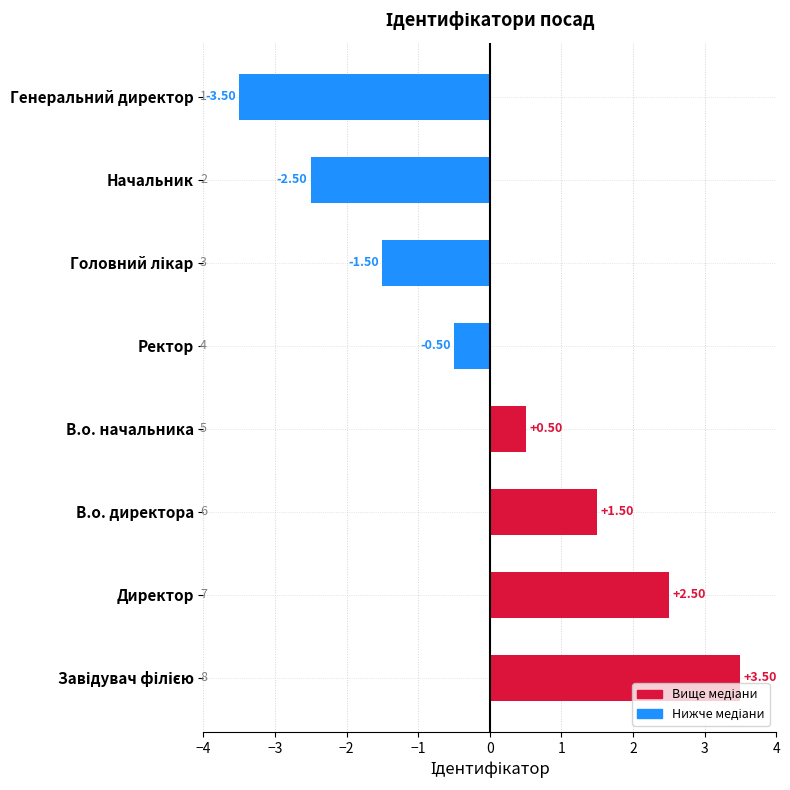

What is the sum of all Негативний values?

-8.0